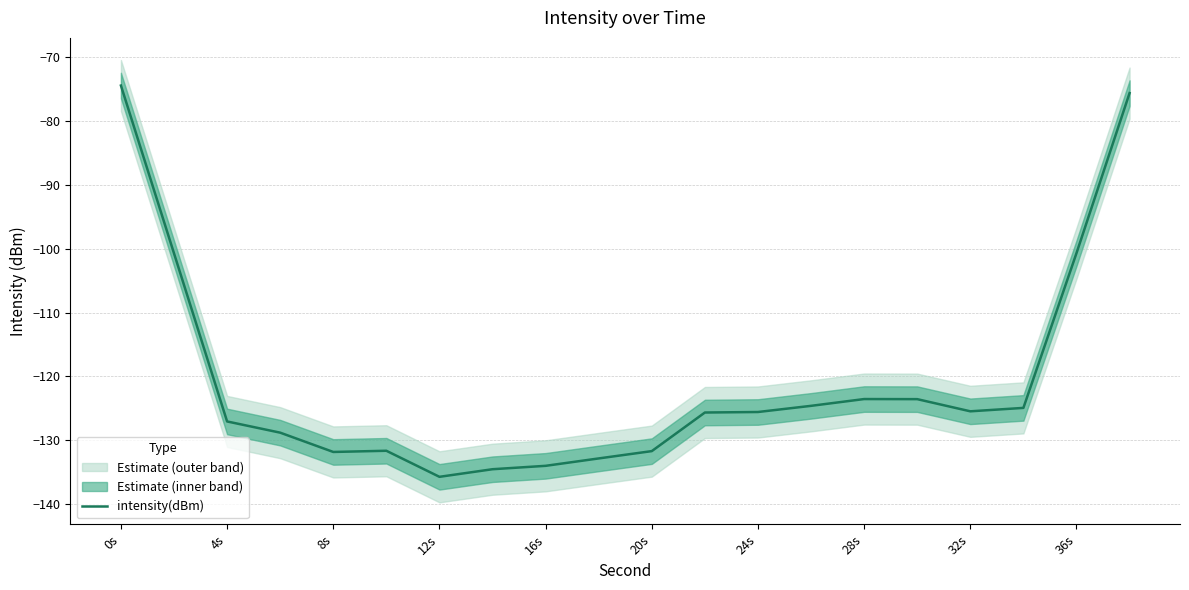

What is the minimum value for intensity(dBm)?

-135.7